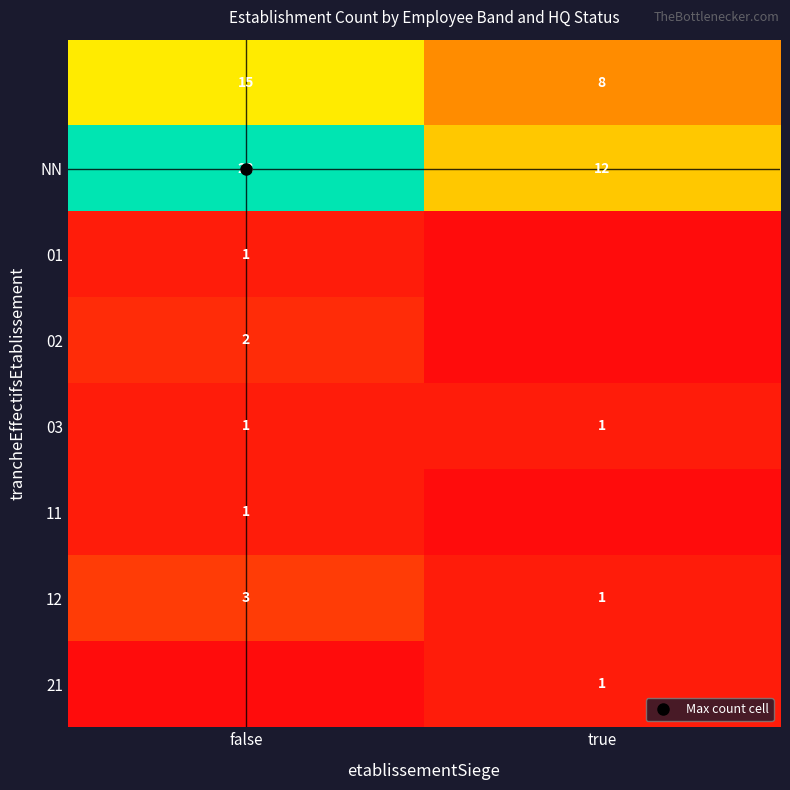

What is the maximum value shown in the chart?

28